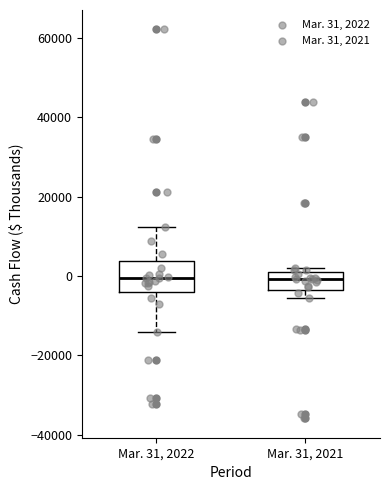

Where is the lower edge of the box for Mar. 31, 2022 on the y-axis? The values are not printed on the chart, so give them approximately, as read against the axis.

-4000